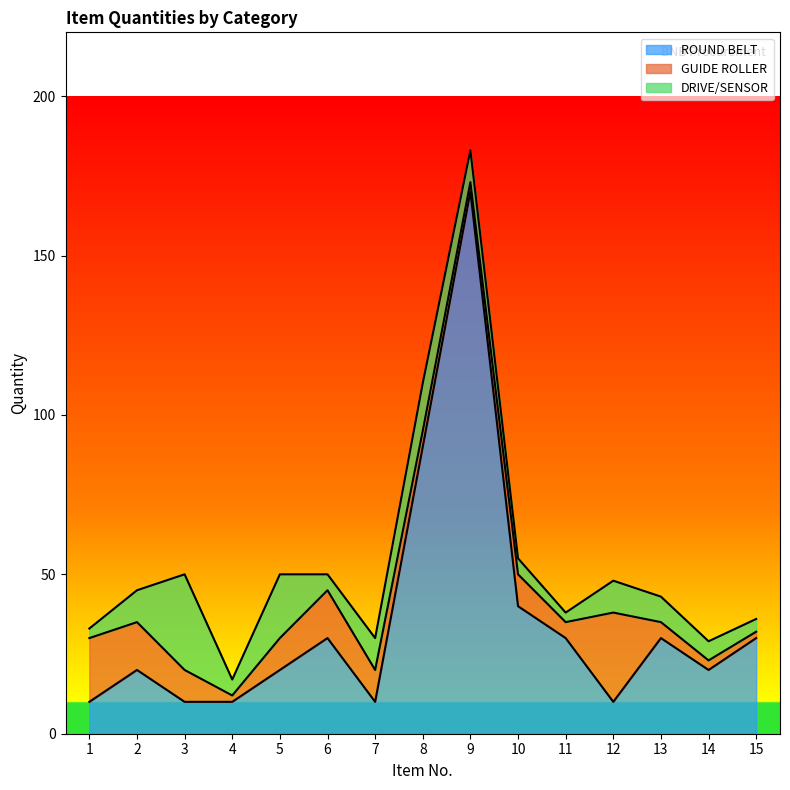

Reading right to left, list all the values displayed in this chart.

ROUND BELT: 30	20	30	10	30	40	170	90	10	30	20	10	10	20	10
GUIDE ROLLER: 2	3	5	28	5	10	3	5	10	15	10	2	10	15	20
DRIVE/SENSOR: 4	6	8	10	3	5	10	15	10	5	20	5	30	10	3